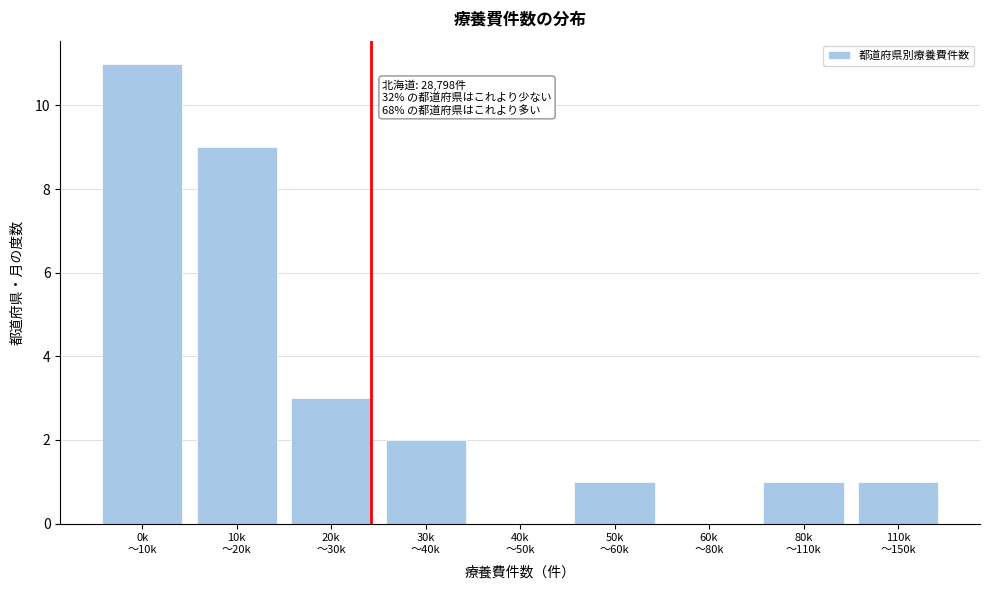

What is the greatest value displayed?

11